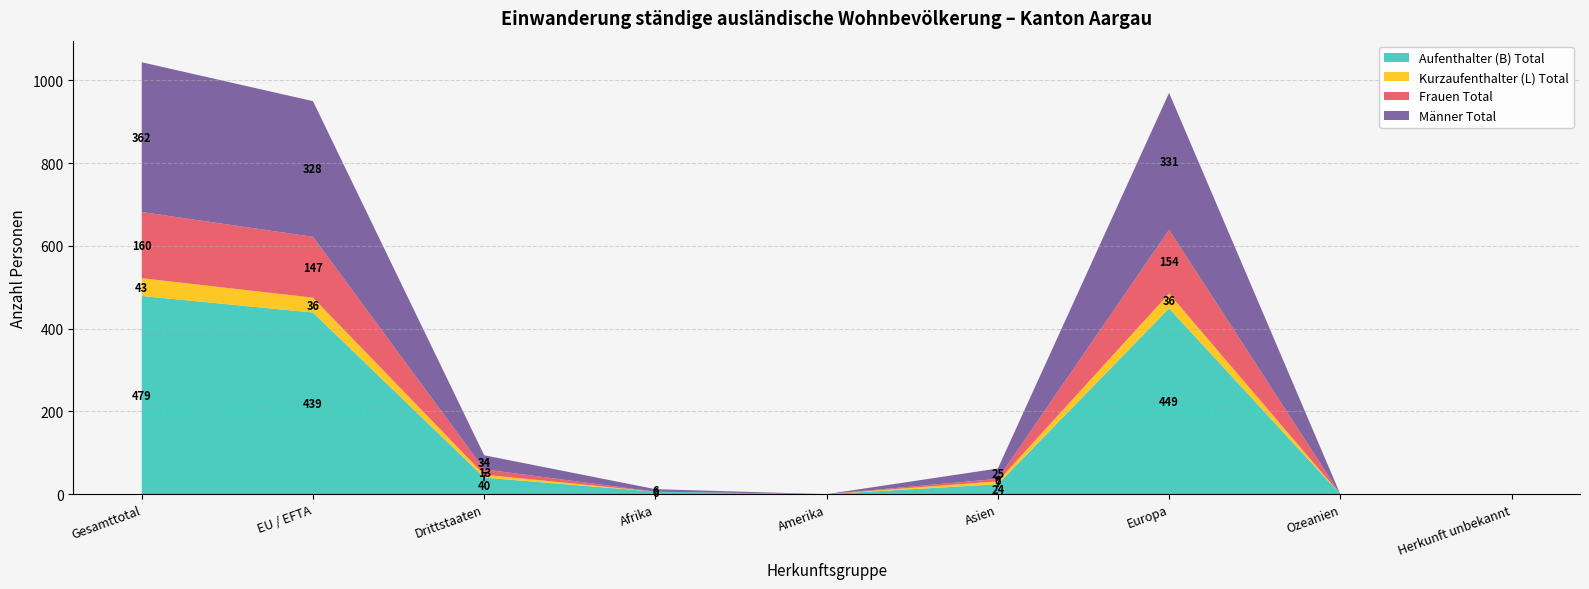

Reading left to right, list all the values displayed in this chart.

Aufenthalter (B) Total: 479	439	40	6	0	24	449	0	0
Kurzaufenthalter (L) Total: 43	36	7	0	0	7	36	0	0
Frauen Total: 160	147	13	0	0	6	154	0	0
Männer Total: 362	328	34	6	0	25	331	0	0